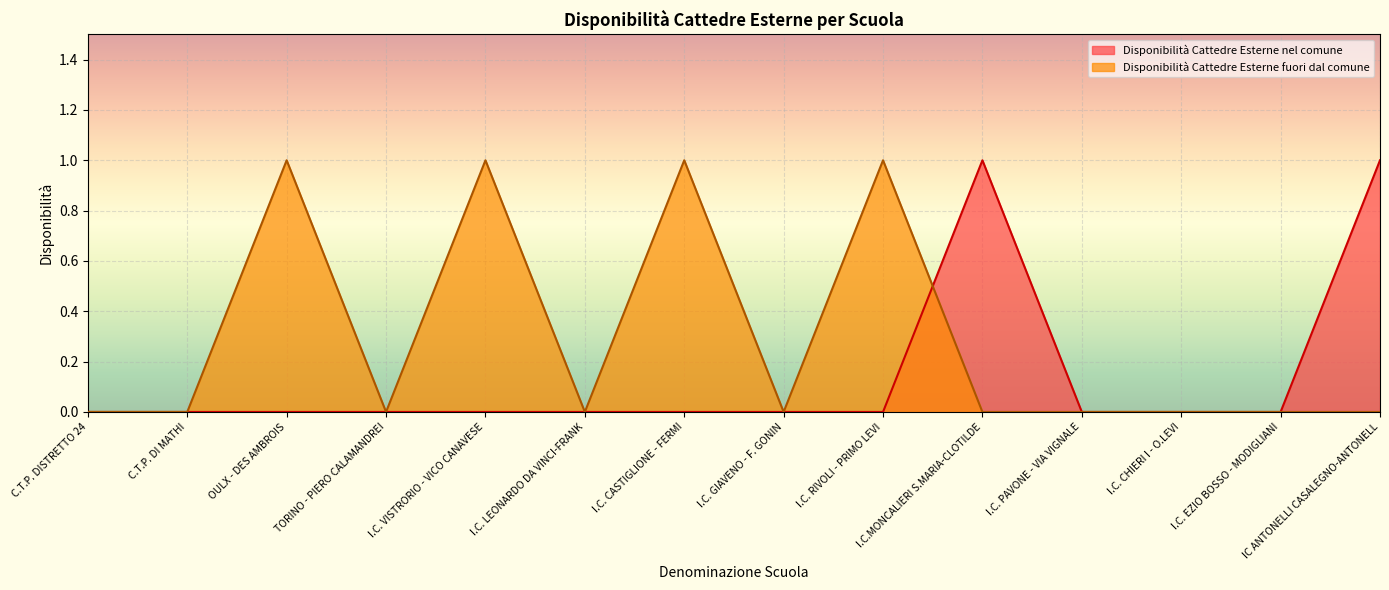

The value of Disponibilità Cattedre Esterne fuori dal comune at I.C. LEONARDO DA VINCI-FRANK is 0. True or false?

False